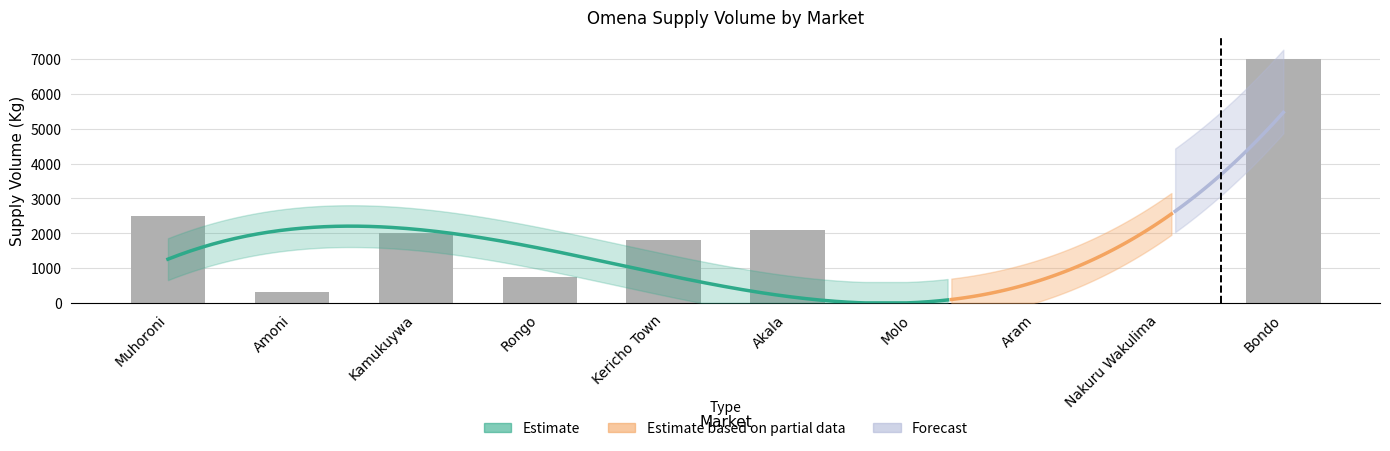

What is the ratio of the value at Muhoroni to the value at Kamukuywa?

1.2